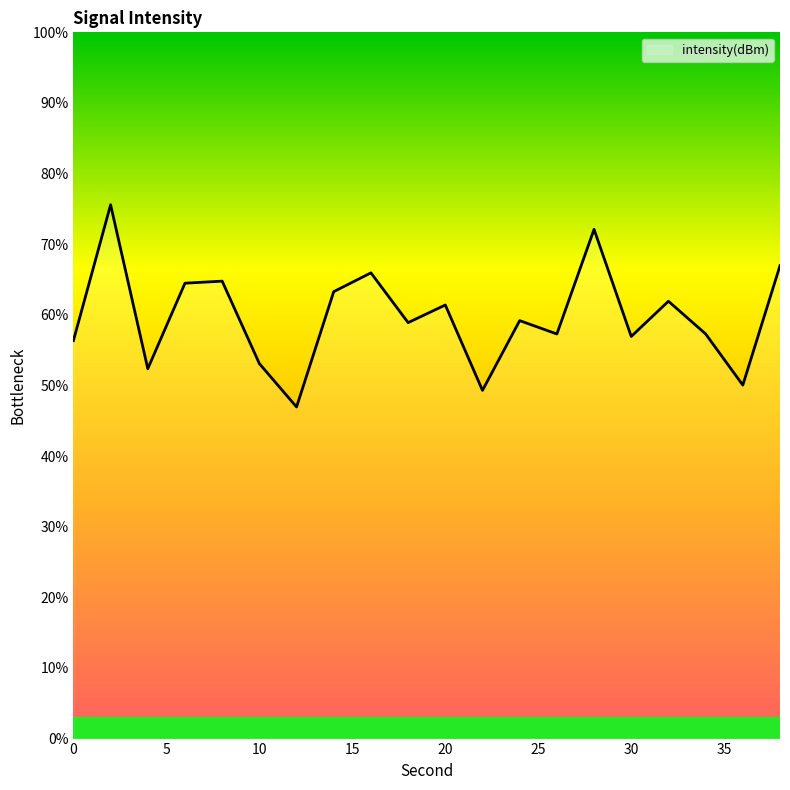

What is the maximum value shown in the chart?

75.6